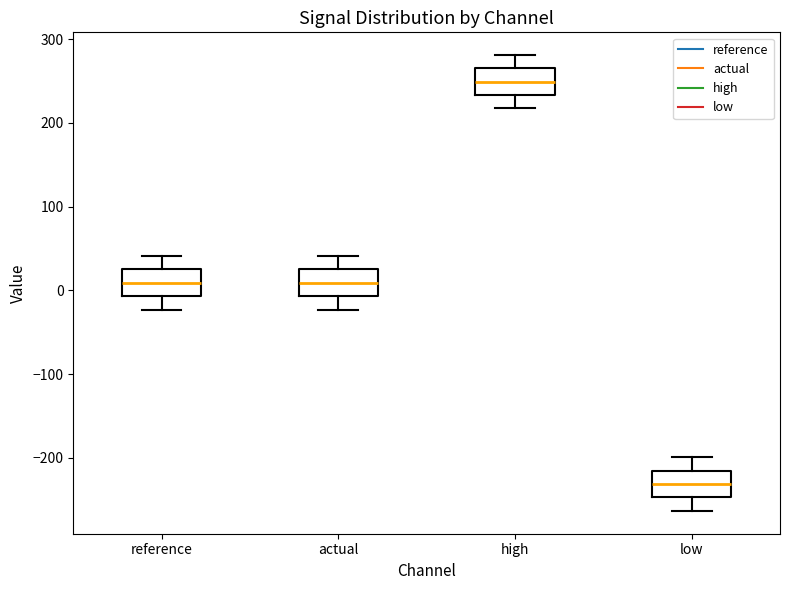

Which box's median line is the lowest?

low